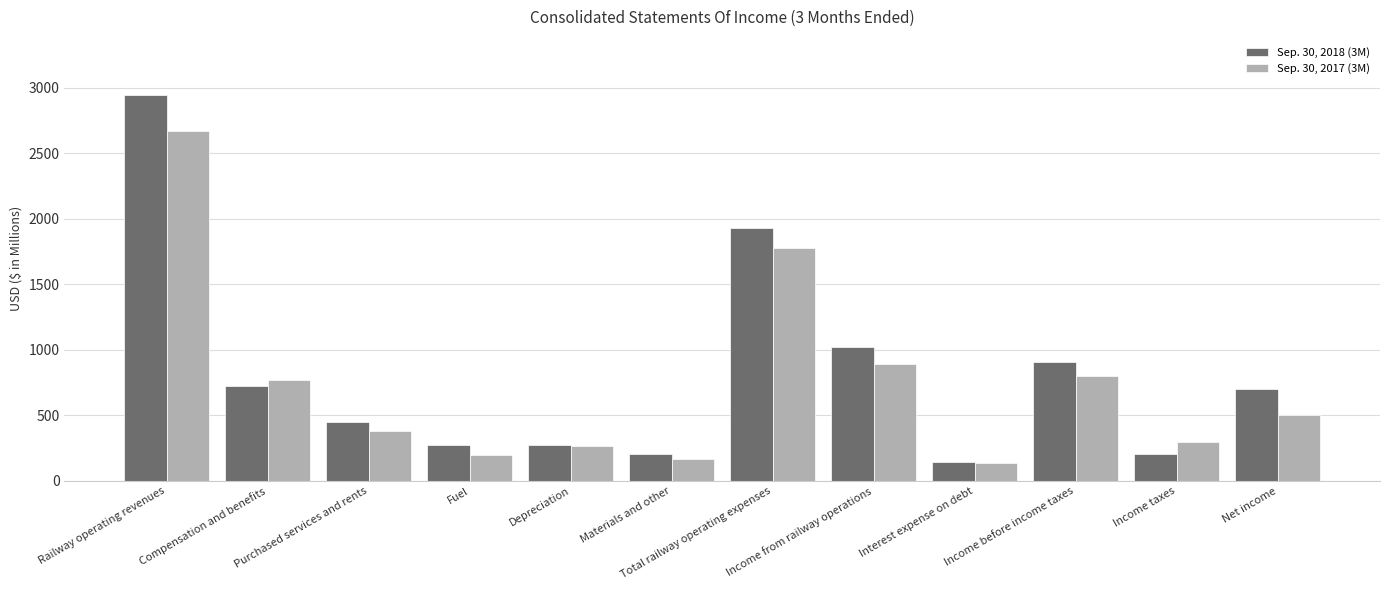

What is the spread (max minus min) of values at Purchased services and rents?

73